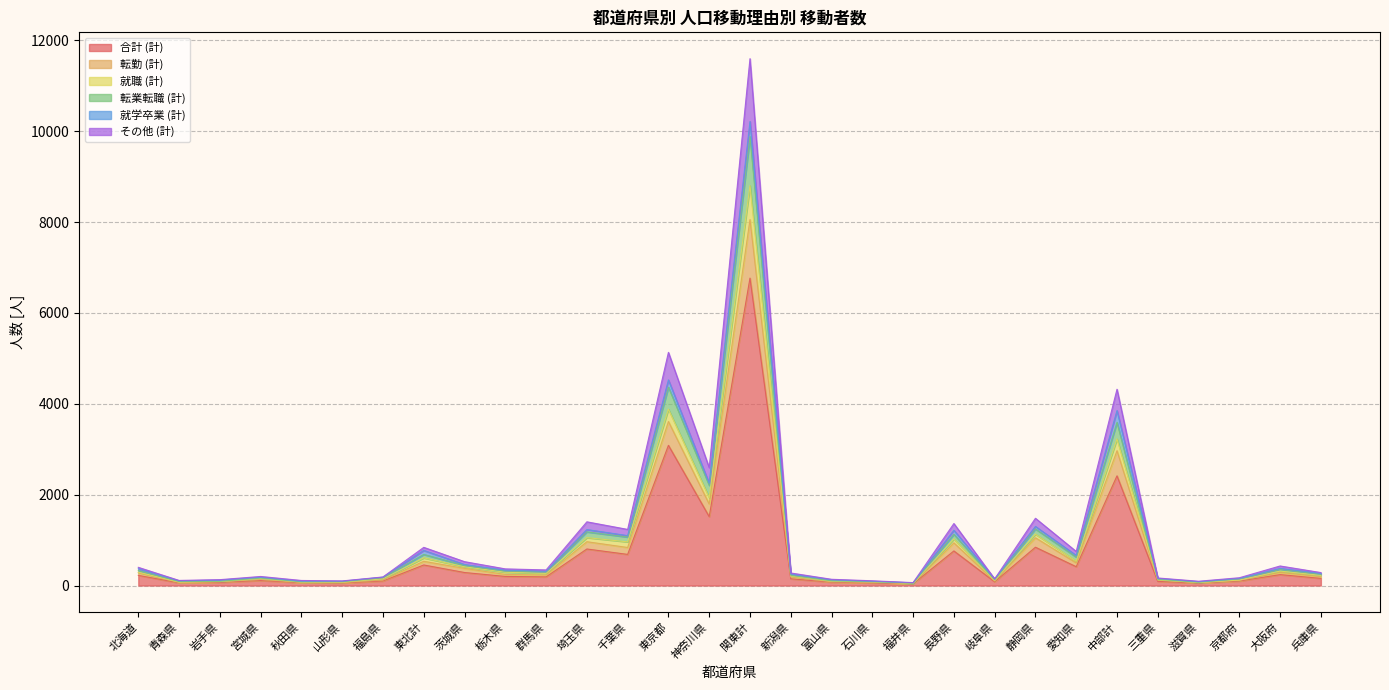

At which category is the sum across all series the highest?

関東計